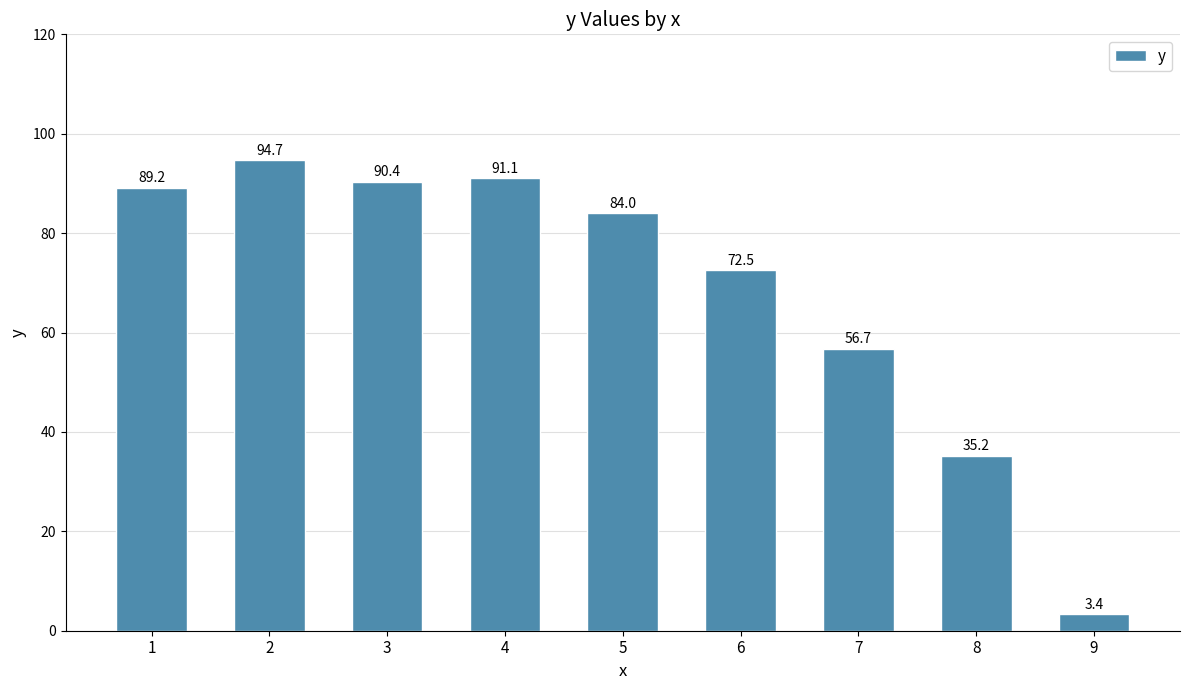

Is it true that the value at 5 is 84.0?

True